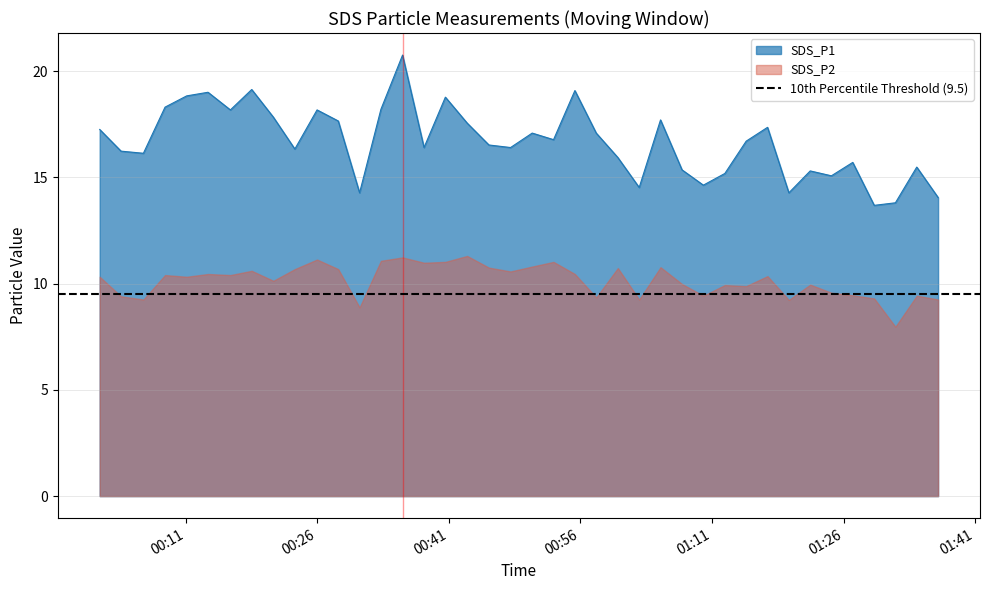

Where does the data first go above 16?

2023/01/07 00:01:11